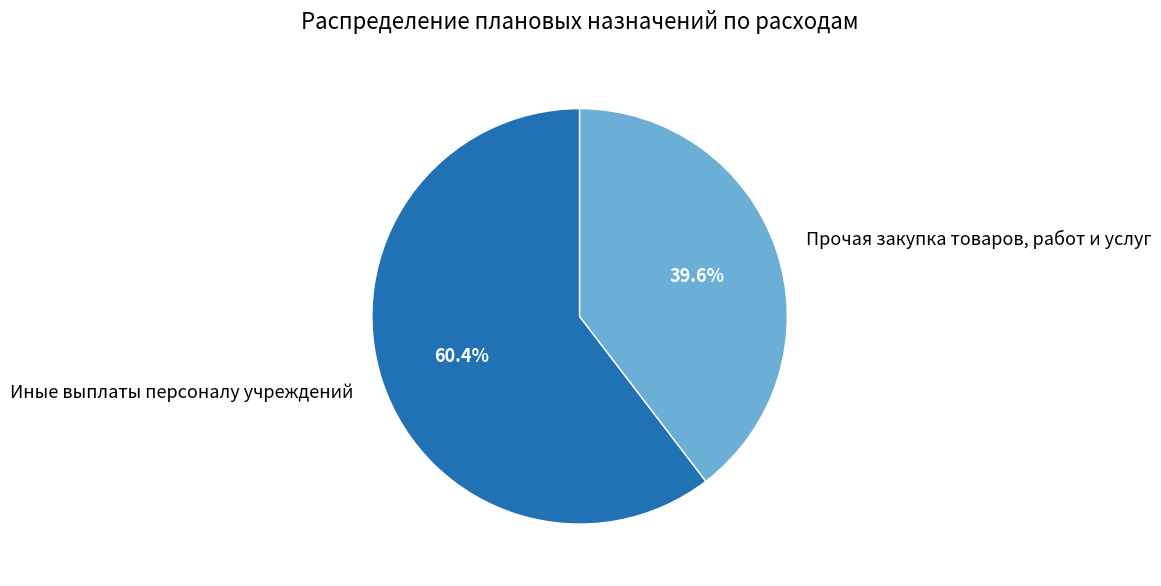

Approximately how many times larger is the value at Иные выплаты персоналу учреждений compared to Прочая закупка товаров, работ и услуг?

1.5